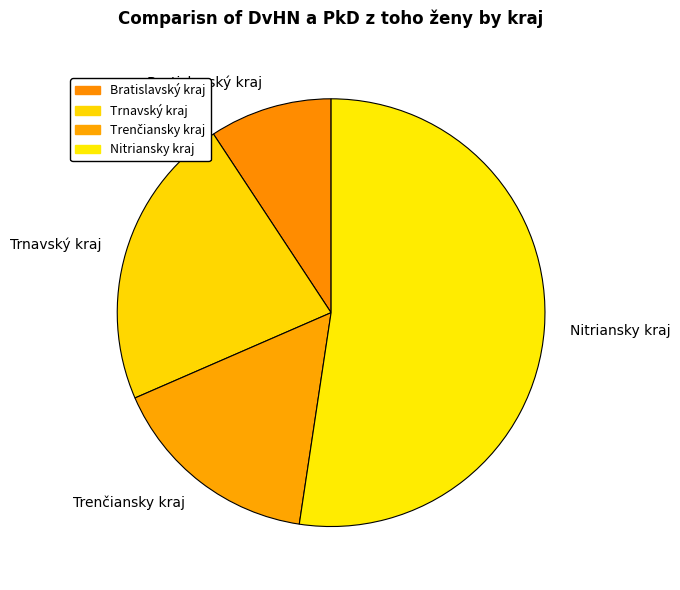

True or false: Trnavský kraj accounts for 17% of the total.

False